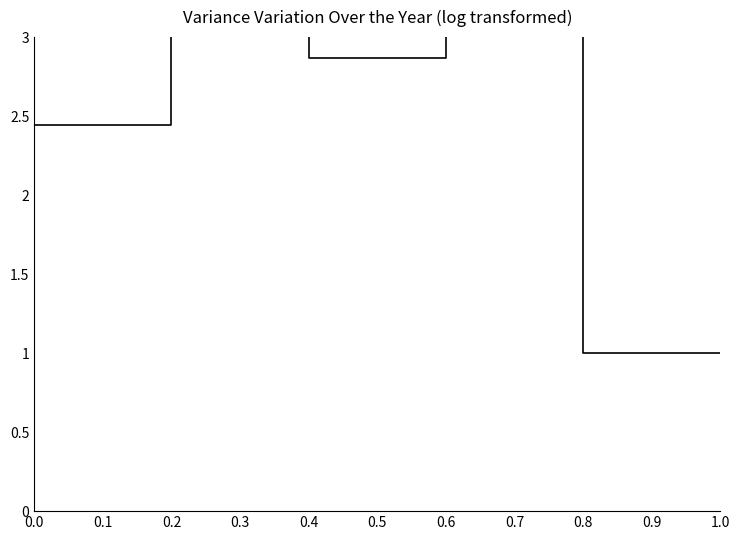

Approximately how many times larger is the value at 0.4 compared to 1.0?

2.9